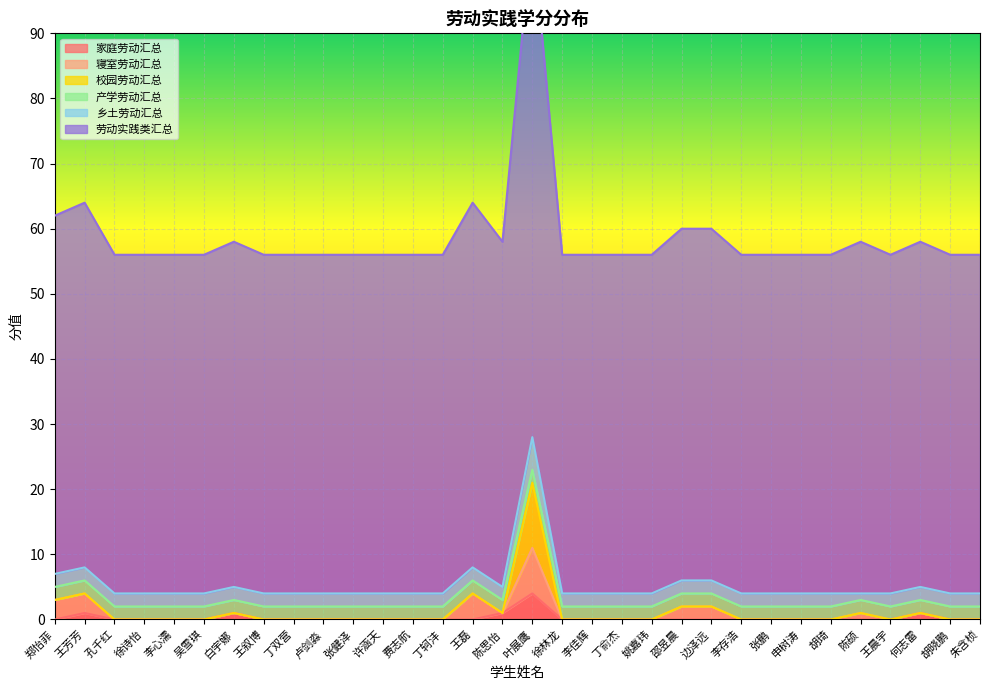

How many 寝室劳动汇总 values are between 0 and 1?

26